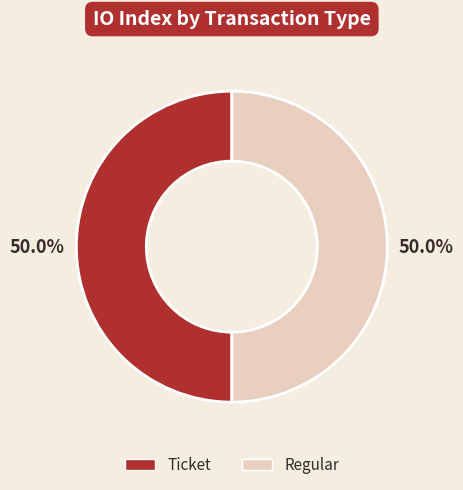

To the nearest percent, what is the average slice percentage?

50%